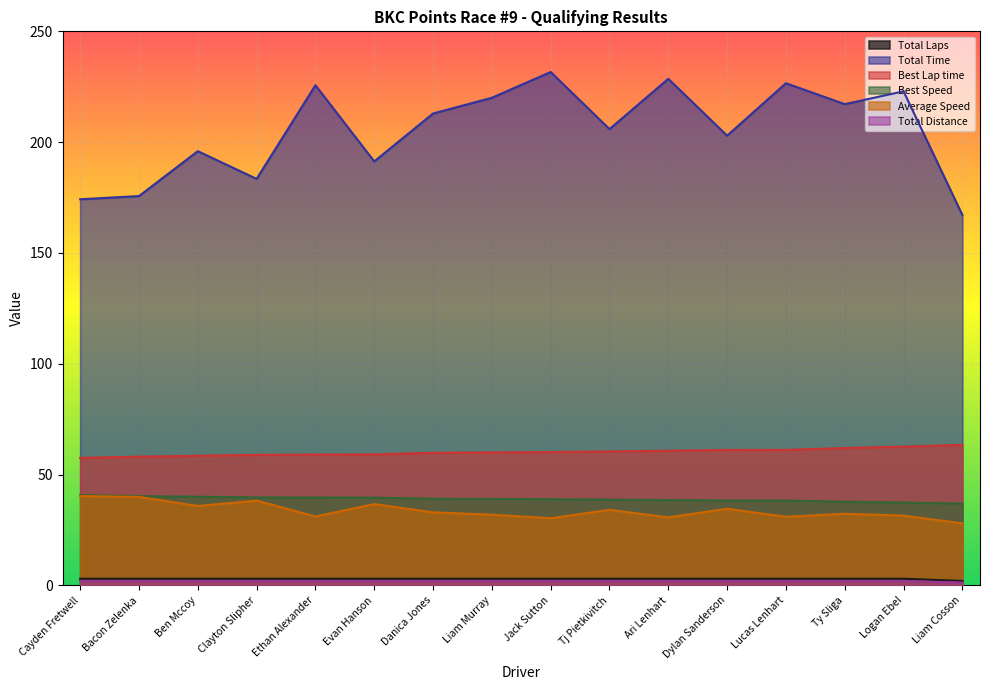

Which series has the largest total across all categories?

Total Time